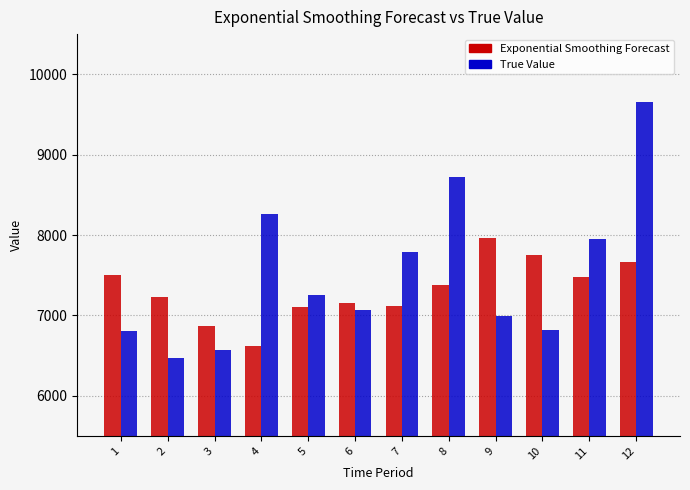

How many groups of bars are there?

12